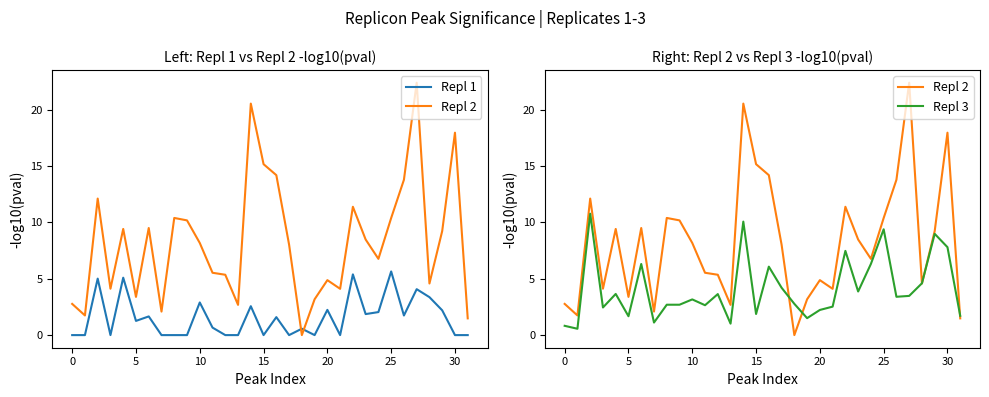

Does the chart display data point markers on the line(s)?

No